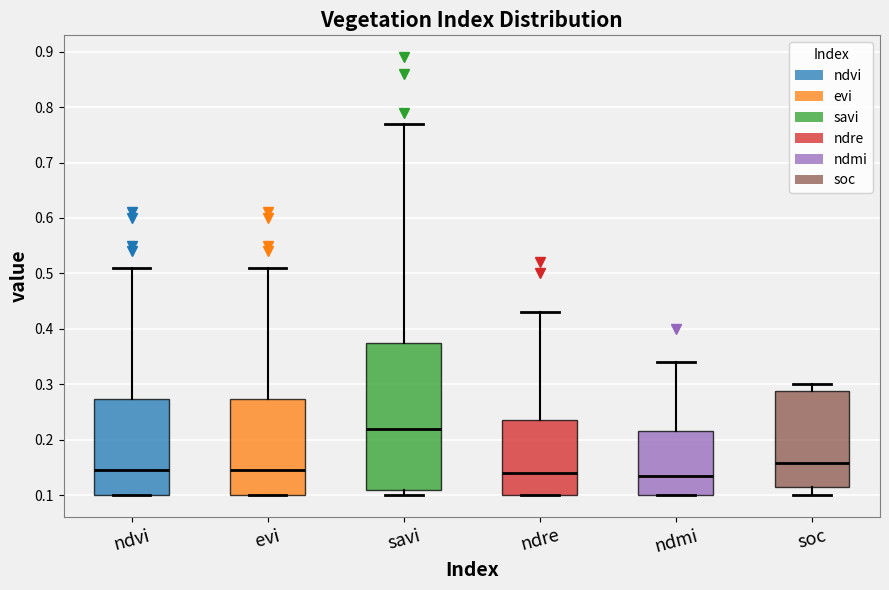

Comparing the boxes themselves (not the whiskers), which one is the tallest?

savi